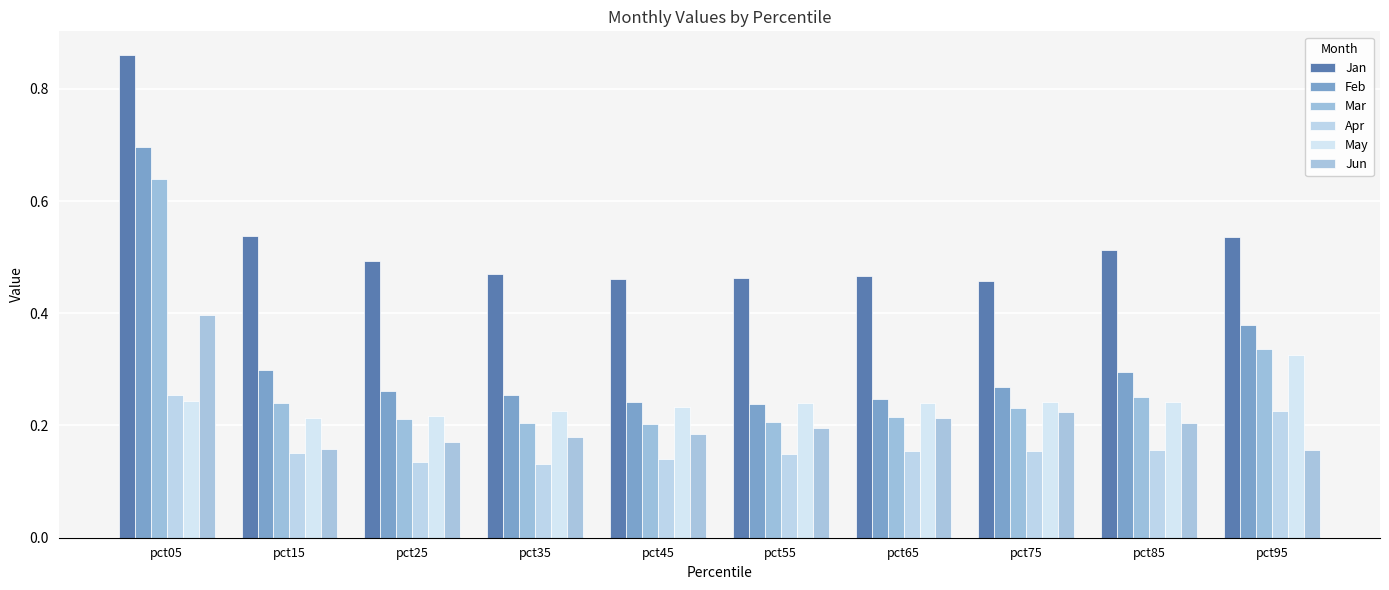

True or false: Apr has a value of 0.1 at pct35.

True